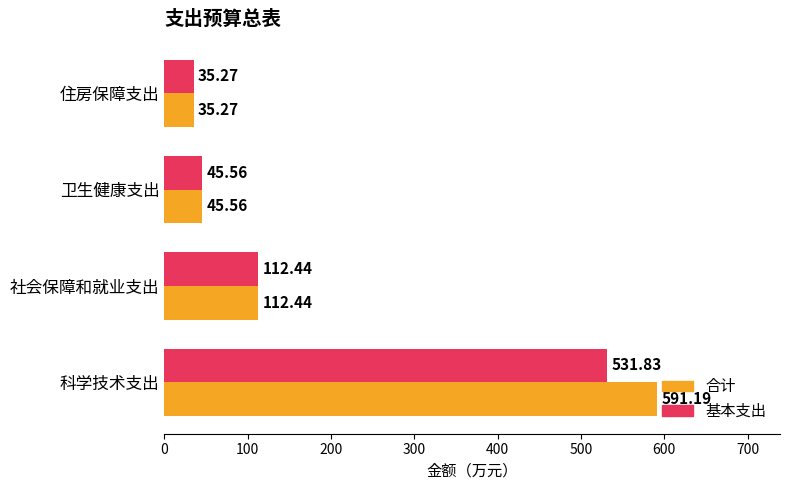

What is the total value across all series at 住房保障支出?

70.5